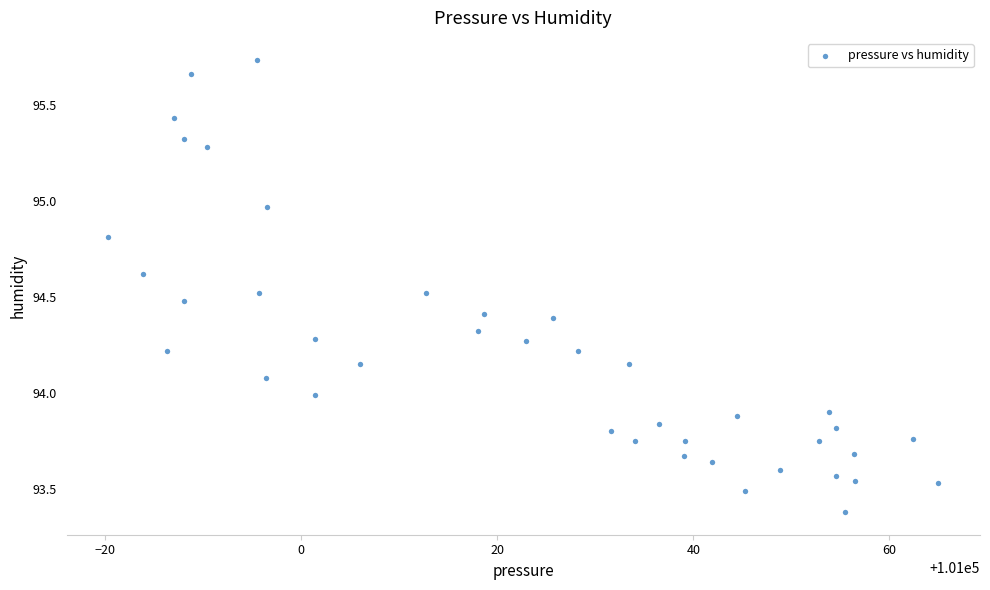

What is the range of X values (max minus min)?

84.7